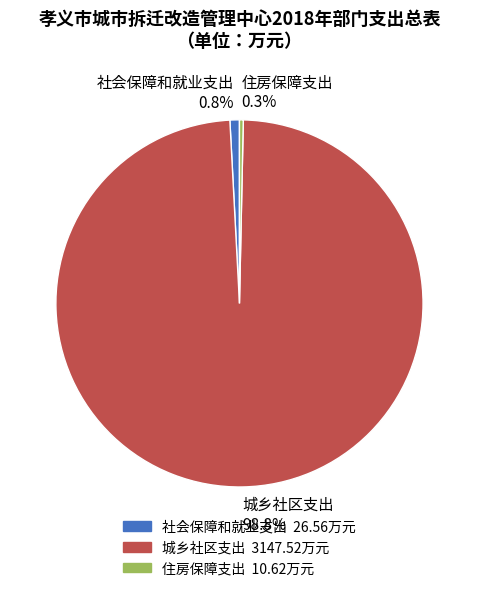

Which category has the smallest portion of the pie?

住房保障支出